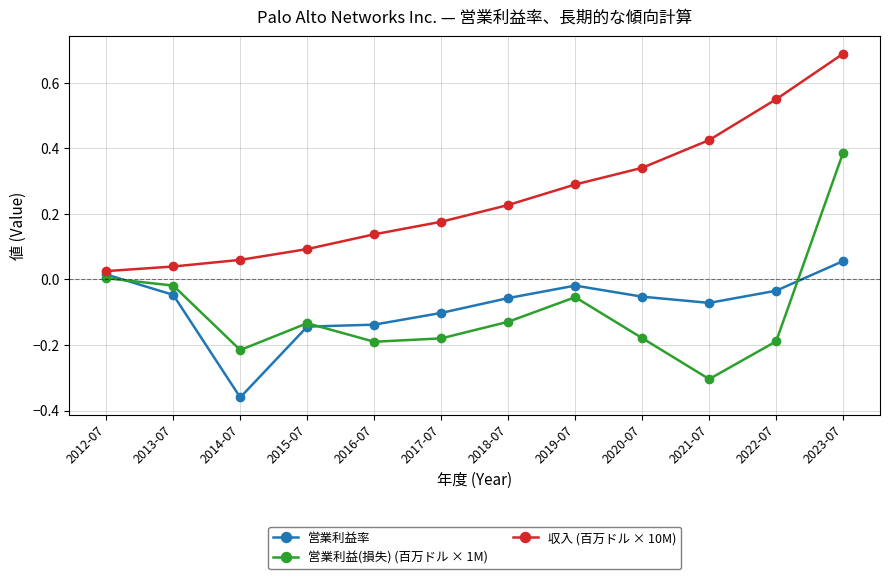

What is the label of the 12th point from the left?

2023-07